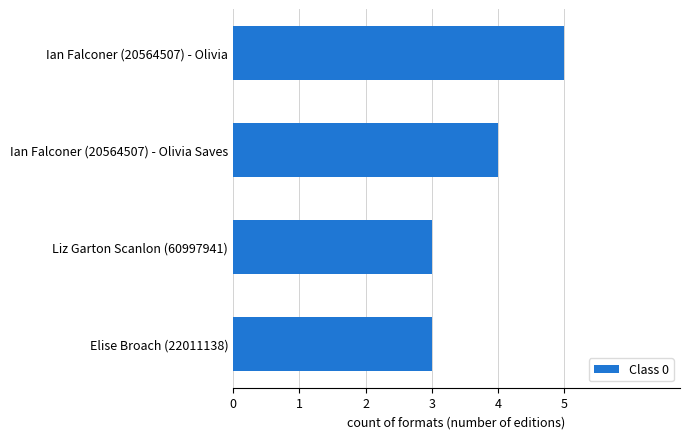

Which label corresponds to the largest value in the chart?

Ian Falconer (20564507) - Olivia